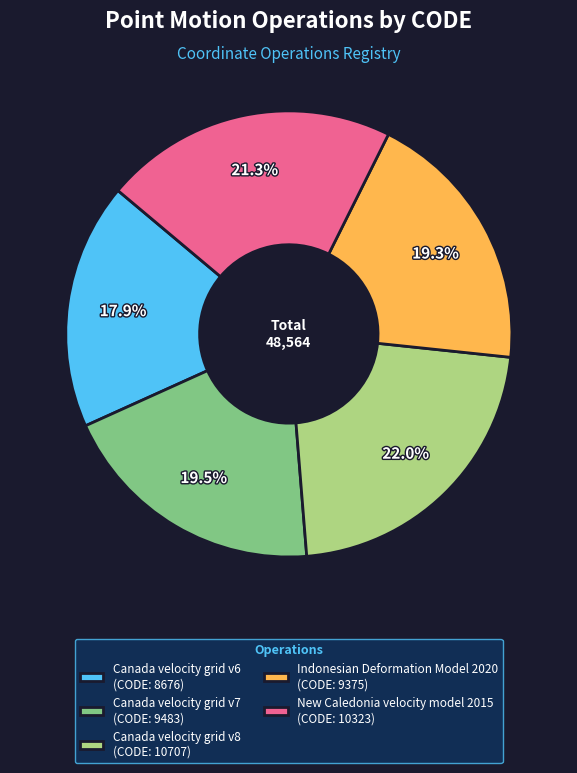

Between Canada velocity grid v7 (CODE: 9483) and Canada velocity grid v6 (CODE: 8676), which is larger?

Canada velocity grid v7 (CODE: 9483)